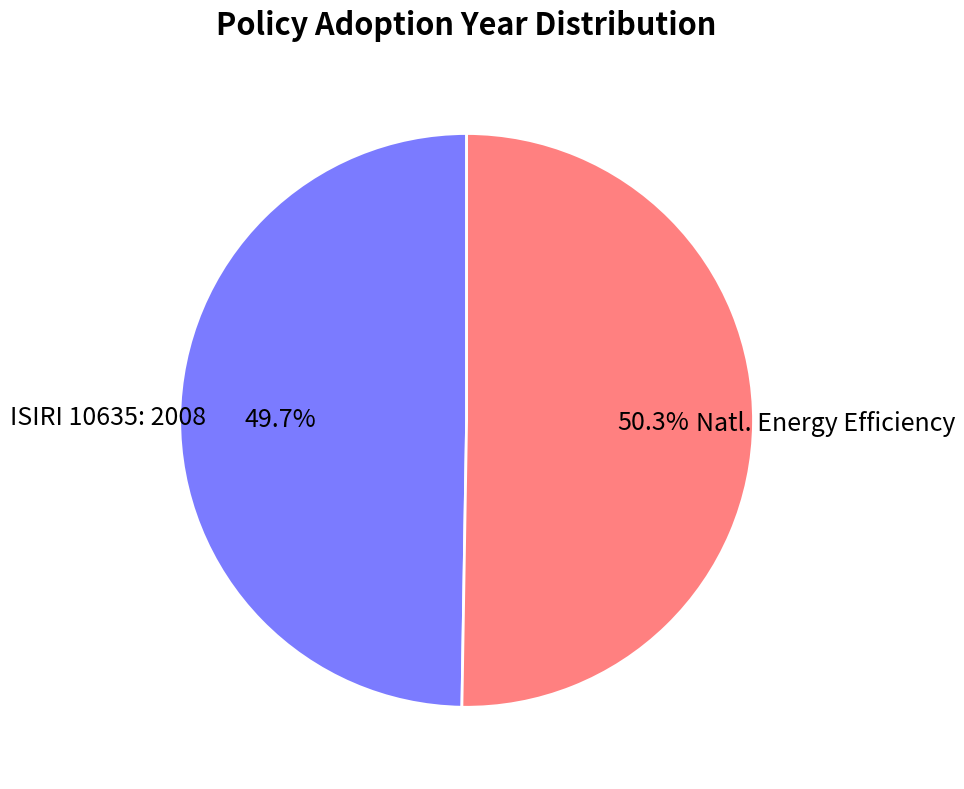

Does any single category account for the majority?

Yes